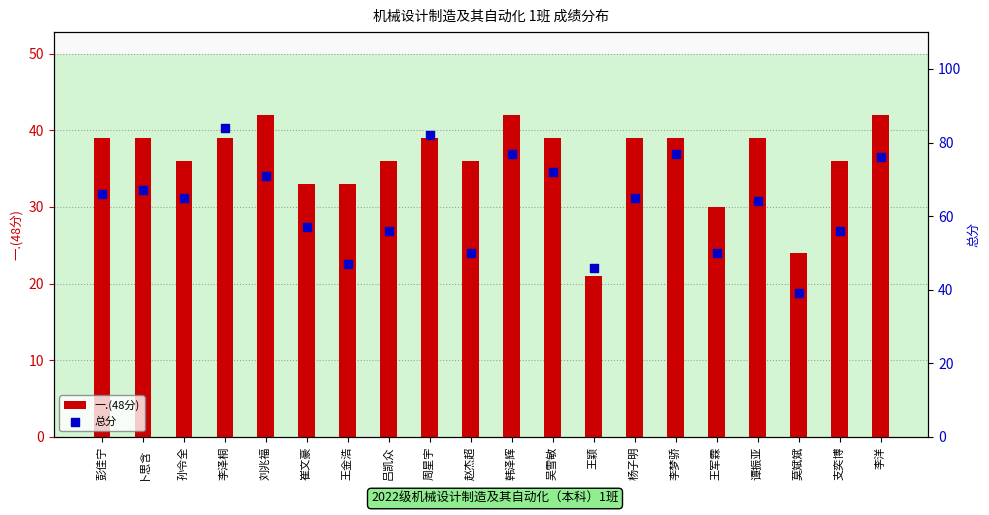

Which series reaches the minimum Y coordinate?

一.(48分)